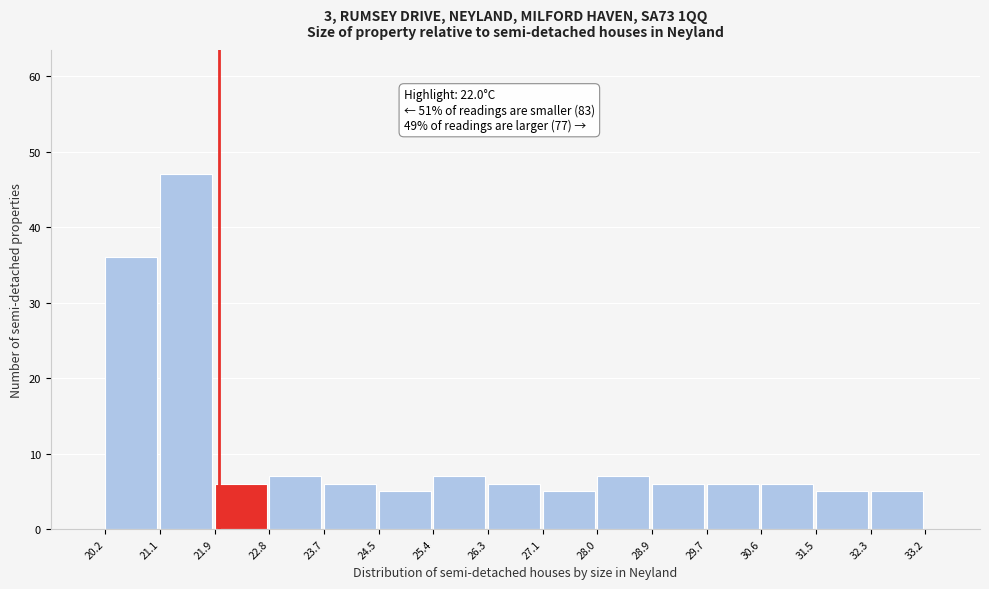

Over which range of the x-axis is the bar tallest?

21.1 to 21.9